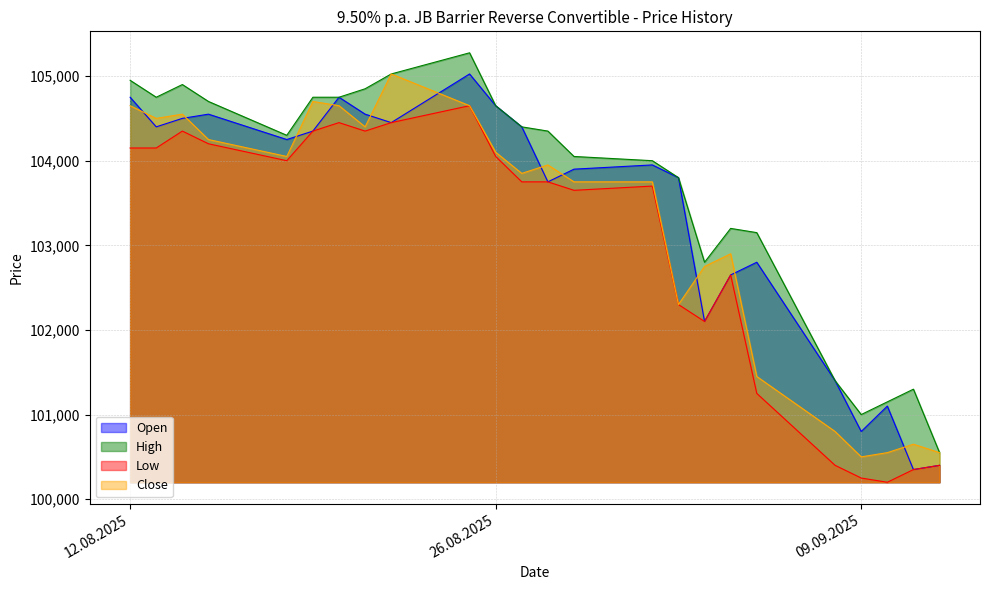

True or false: High and Low intersect in this chart.

False